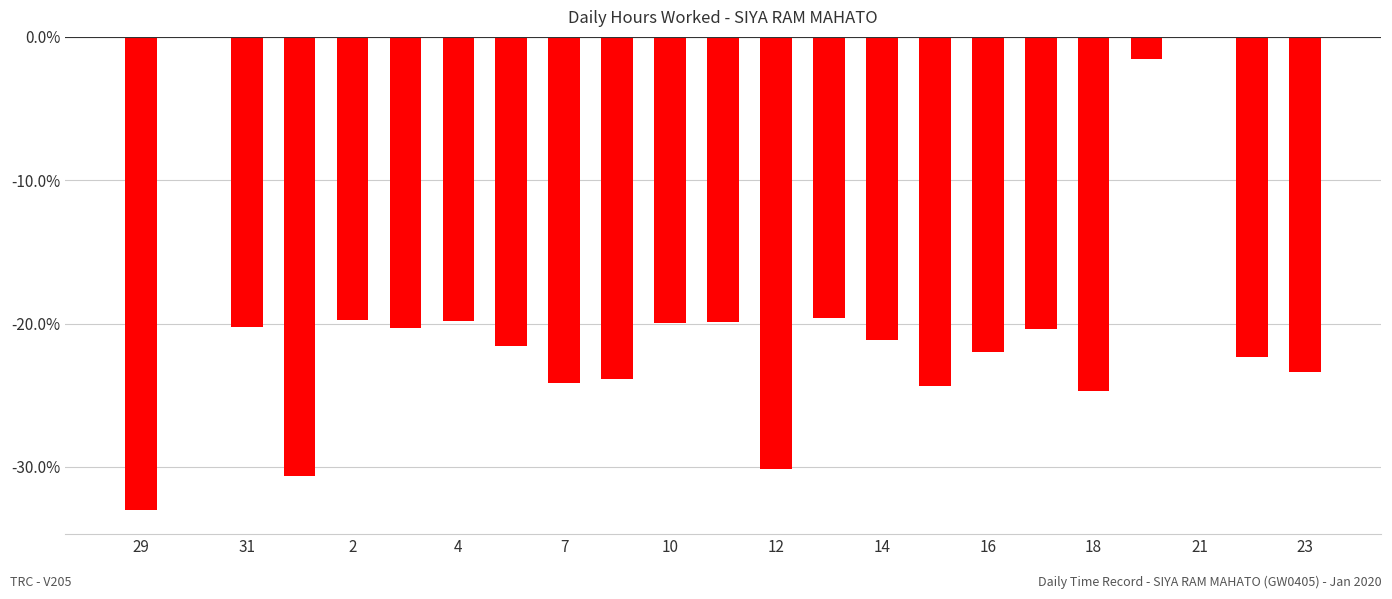

What is the sum of all values?

-463.1